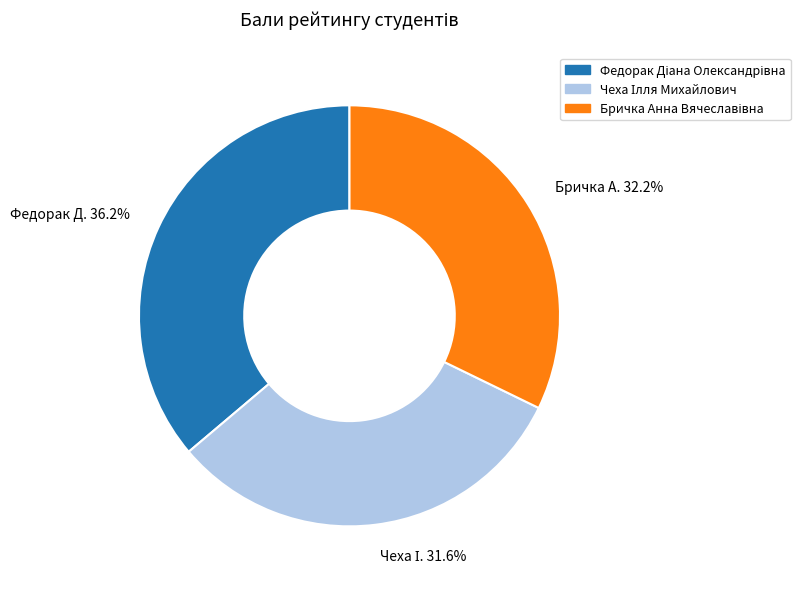

Is there any slice that represents more than half of the pie?

No